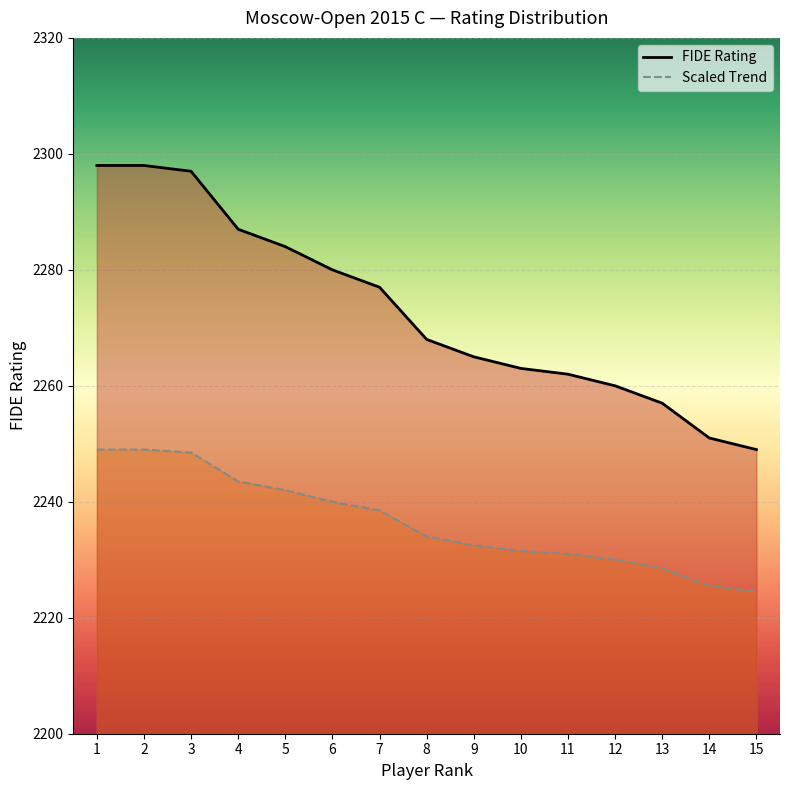

Reading right to left, transcribe all the data shown in this chart.

FIDE Rating: 2249.0	2251.0	2257.0	2260.0	2262.0	2263.0	2265.0	2268.0	2277.0	2280.0	2284.0	2287.0	2297.0	2298.0	2298.0
Player Number: 2224.5	2225.5	2228.5	2230.0	2231.0	2231.5	2232.5	2234.0	2238.5	2240.0	2242.0	2243.5	2248.5	2249.0	2249.0